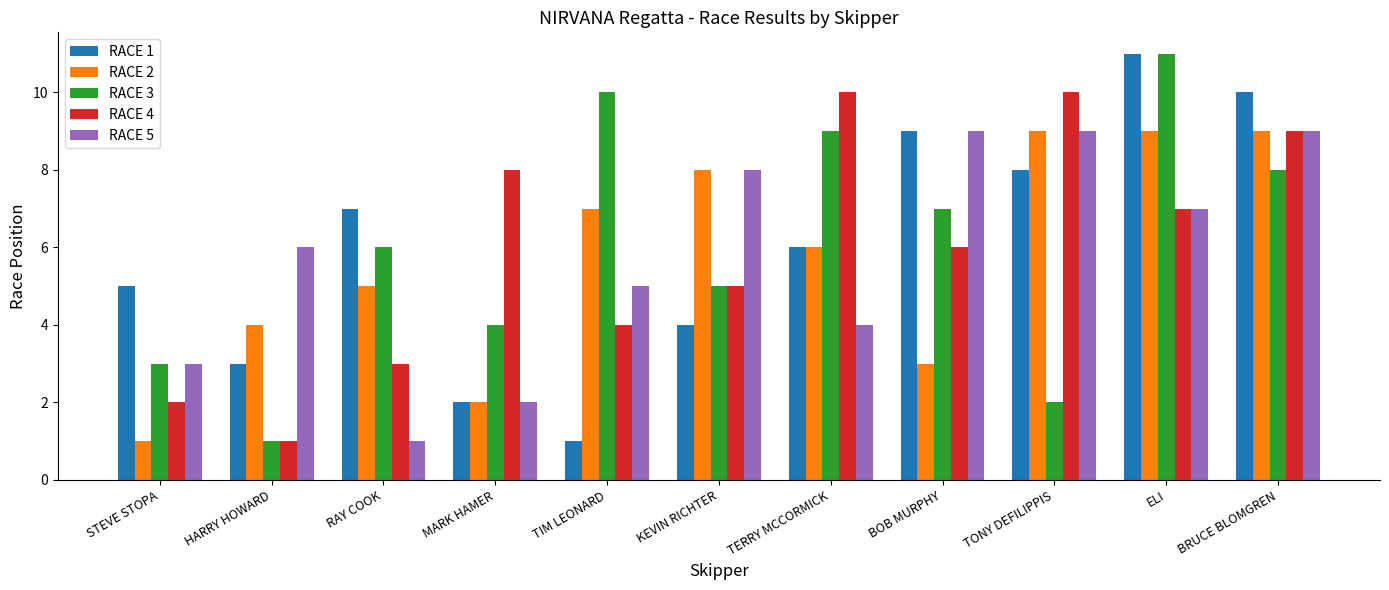

Is it true that RACE 2 equals 15 at BRUCE BLOMGREN?

False